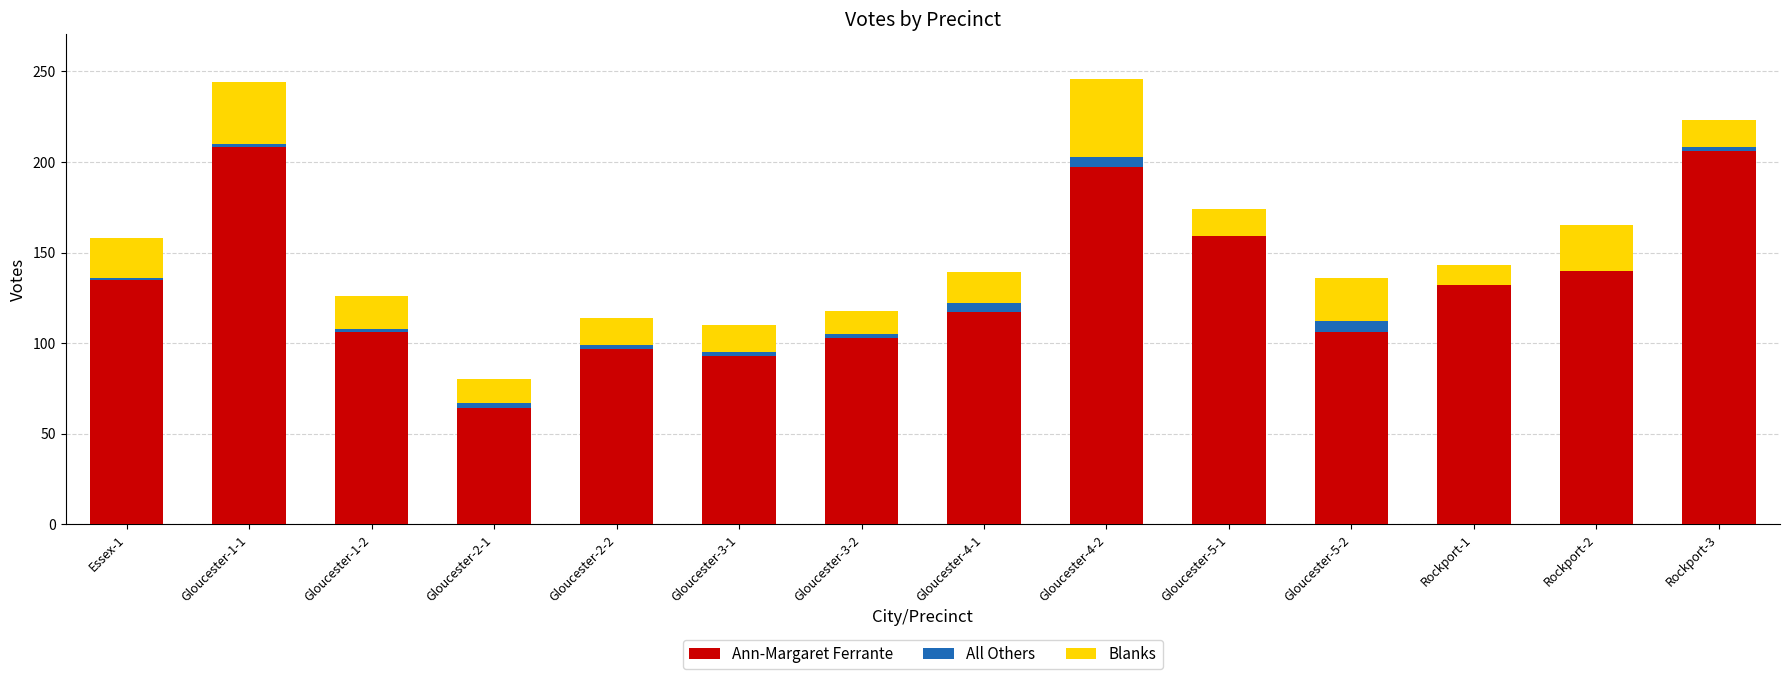

Which has a higher value, Gloucester-4-1 or Gloucester-3-2?

Gloucester-4-1